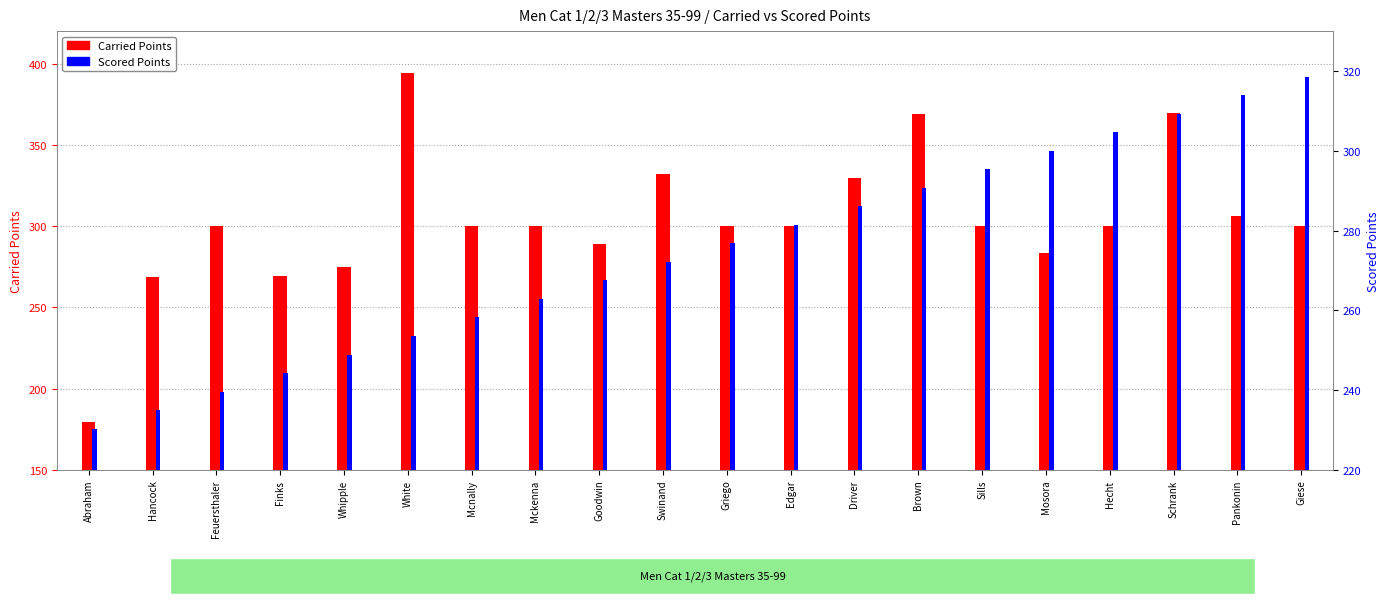

What is the spread (max minus min) of values at Schrank?

60.3